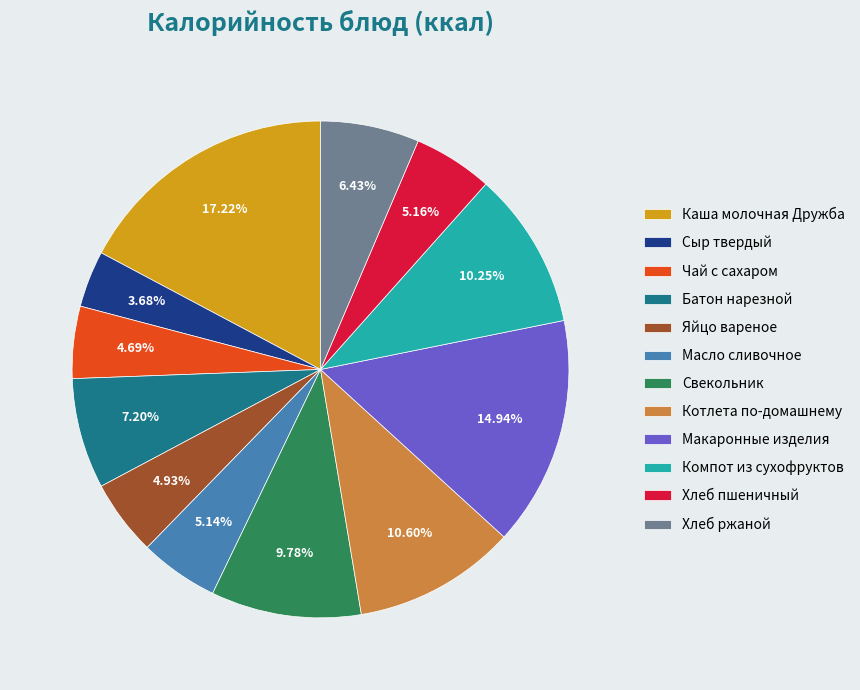

Count the number of slices in the pie.

12